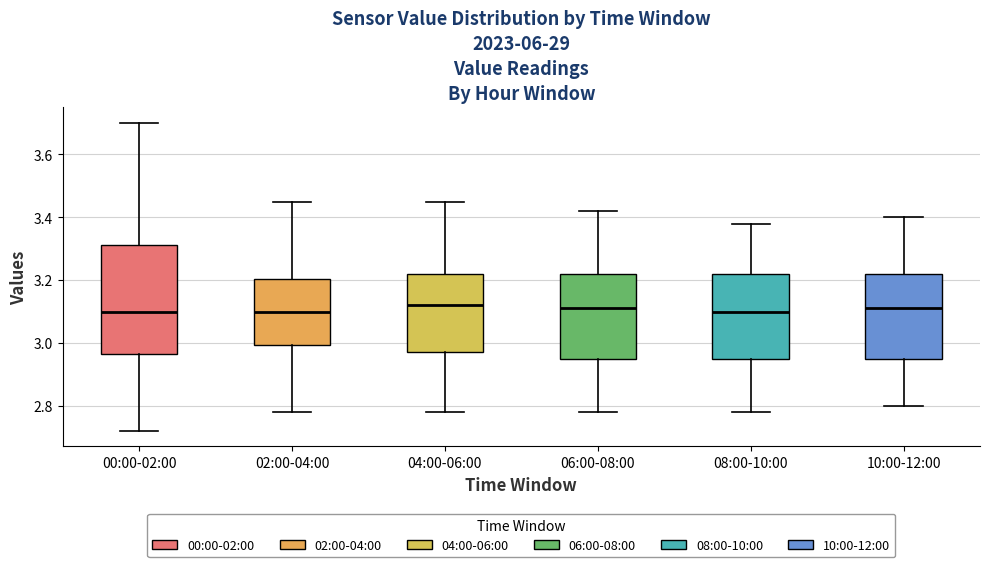

Reading left to right, transcribe this box plot: for each box, give where its median line is, the range the box spans, and where its two whiskers end, as read against the y-axis. The values are not printed on the chart, so give them approximately, as read against the axis.

00:00-02:00: median 3.10, box 2.96 to 3.32, whiskers 2.72 to 3.70
02:00-04:00: median 3.10, box 3.00 to 3.20, whiskers 2.78 to 3.46
04:00-06:00: median 3.12, box 2.98 to 3.22, whiskers 2.78 to 3.46
06:00-08:00: median 3.12, box 2.96 to 3.22, whiskers 2.78 to 3.42
08:00-10:00: median 3.10, box 2.96 to 3.22, whiskers 2.78 to 3.38
10:00-12:00: median 3.12, box 2.96 to 3.22, whiskers 2.80 to 3.40